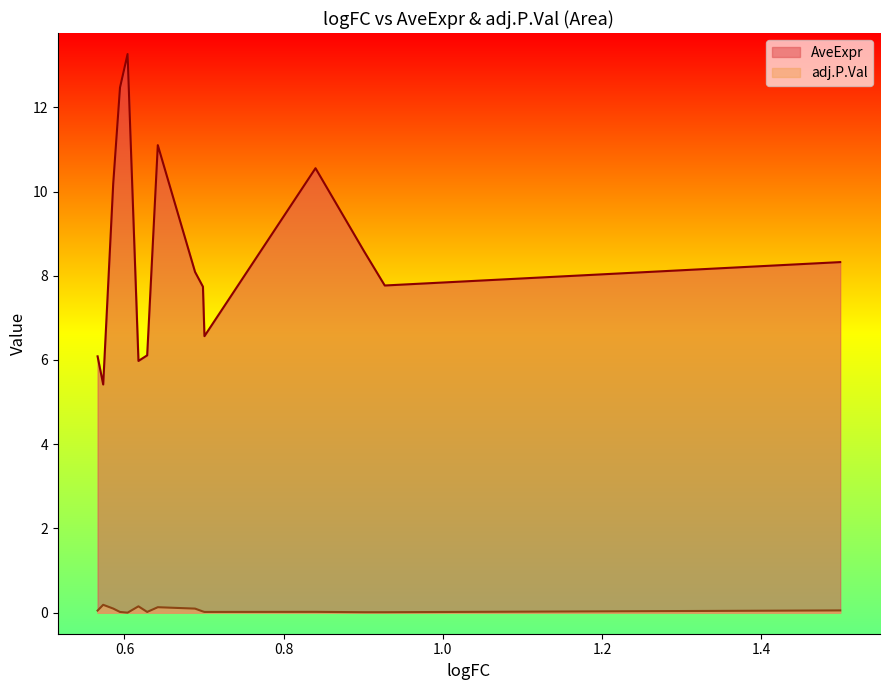

How many data points does each series have?

15